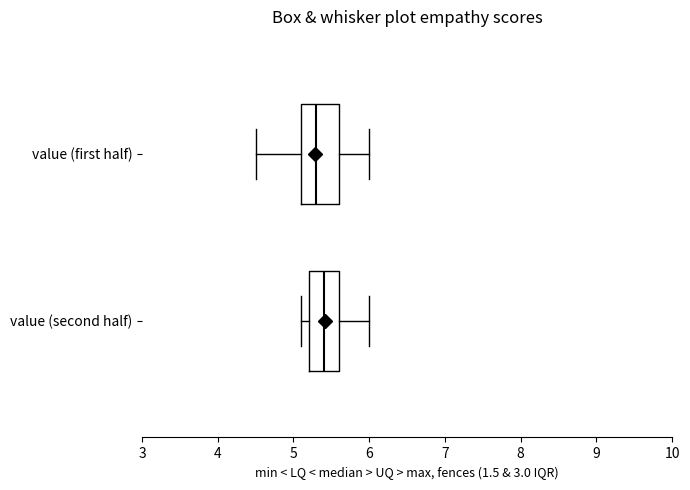

Which box has the furthest to the left median line?

value (first half)